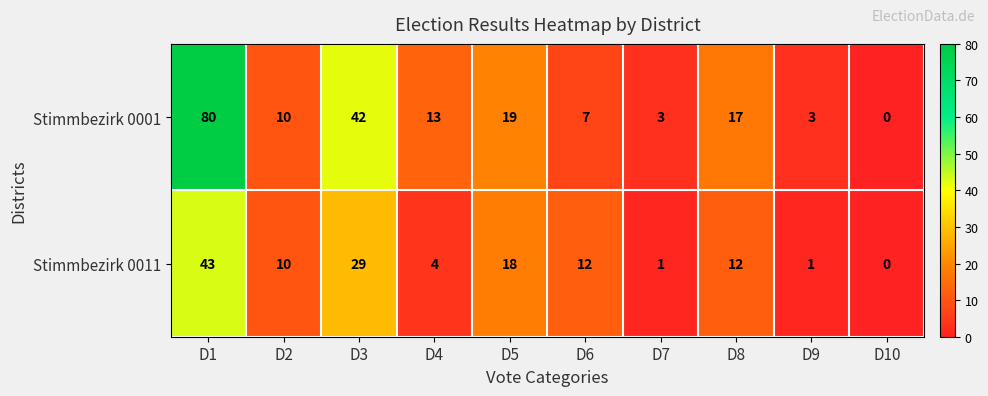

List the series in order of their overall mean, highest first.

Stimmbezirk 0001, Stimmbezirk 0011